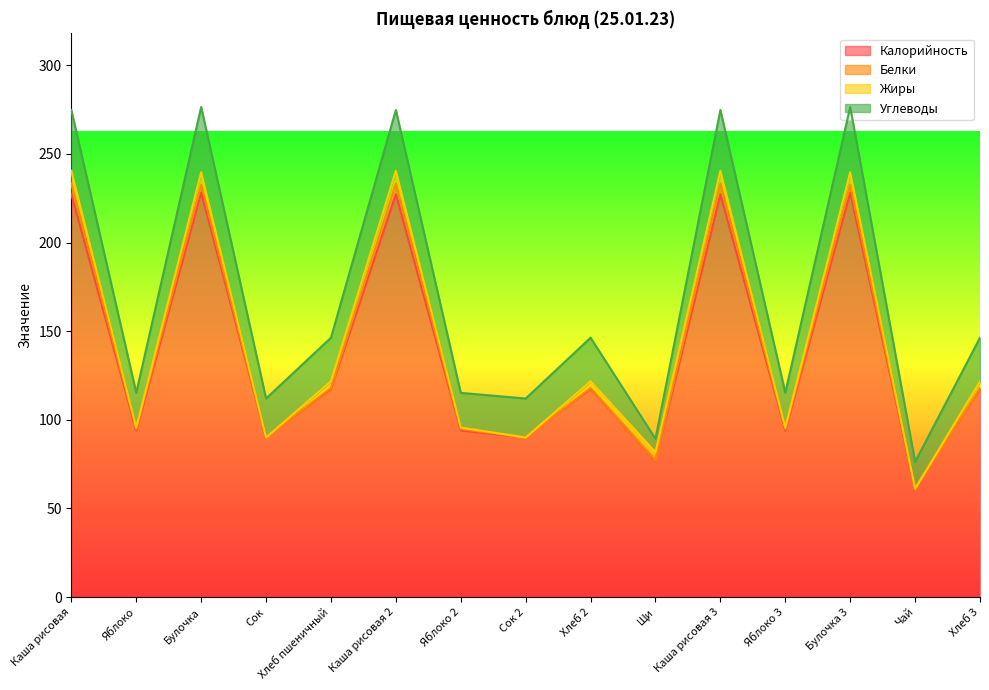

Where does the Жиры series first go above 3?

Каша рисовая